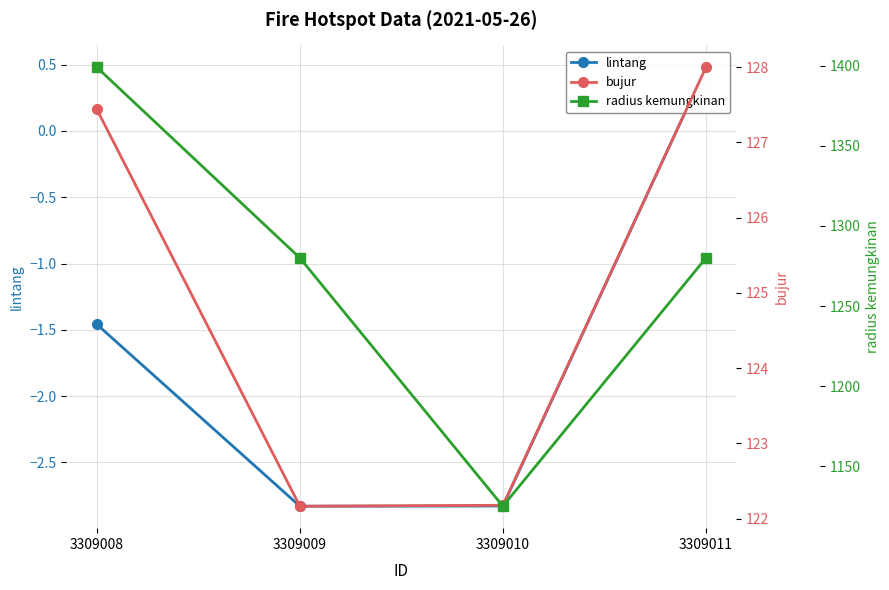

Reading right to left, extract all data points from this chart.

lintang: 3309011=0.5	3309010=-2.8	3309009=-2.8	3309008=-1.5
bujur: 3309011=128.0	3309010=122.2	3309009=122.2	3309008=127.4
radius kemungkinan: 3309011=1280.0	3309010=1125.0	3309009=1280.0	3309008=1399.0